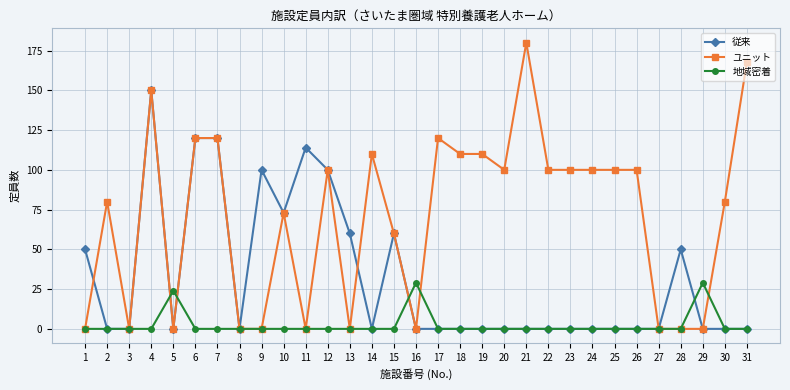

Which series has the largest range (max minus min)?

ユニット